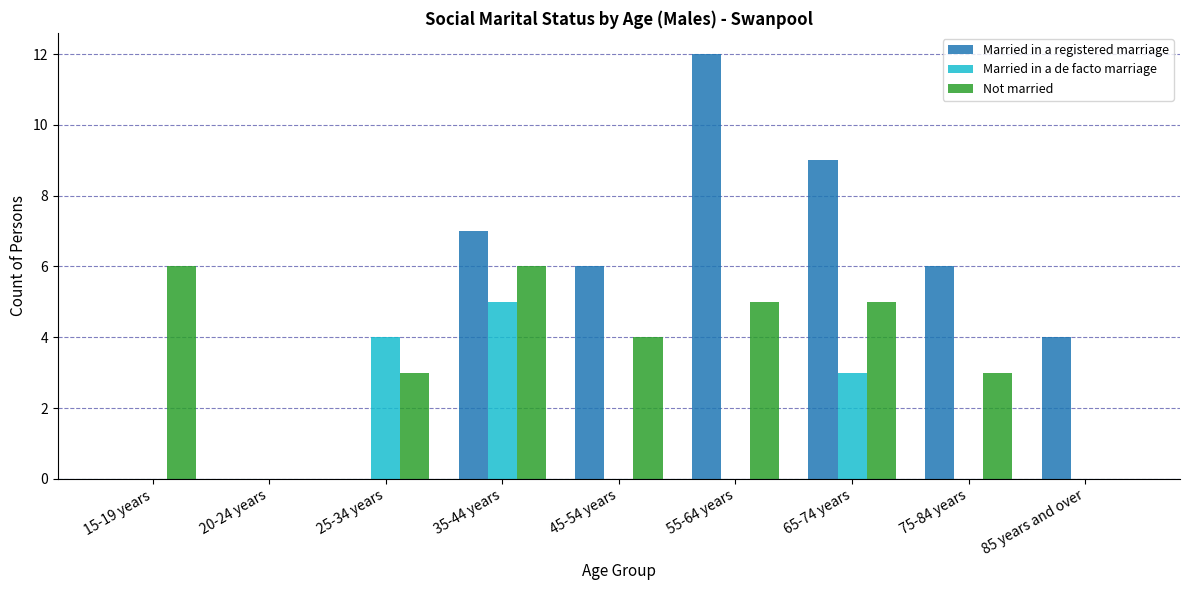

At which category is the sum across all series the highest?

35-44 years